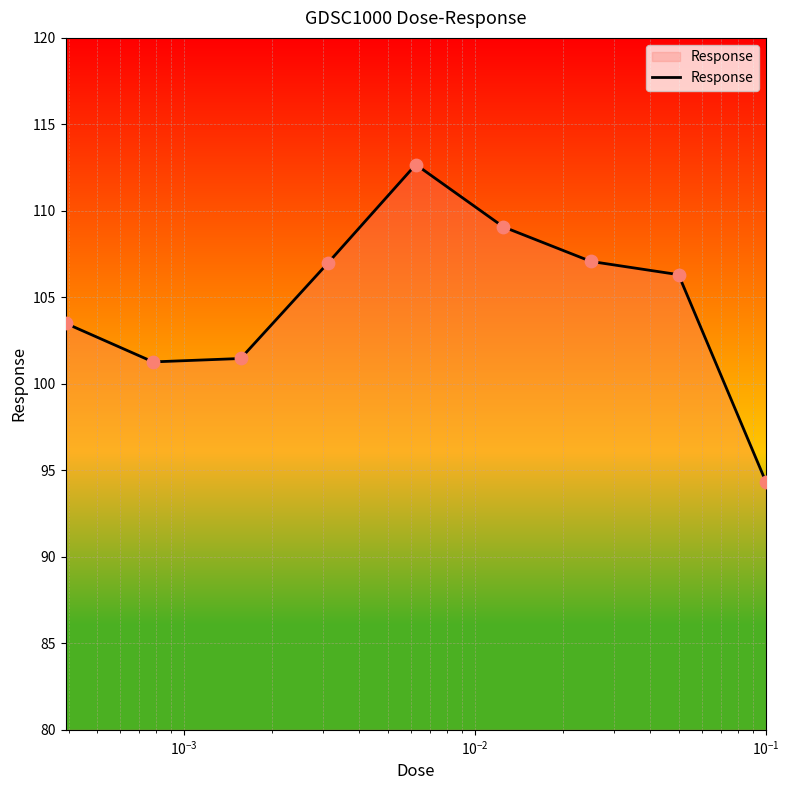

What is the minimum value shown in the chart?

94.3